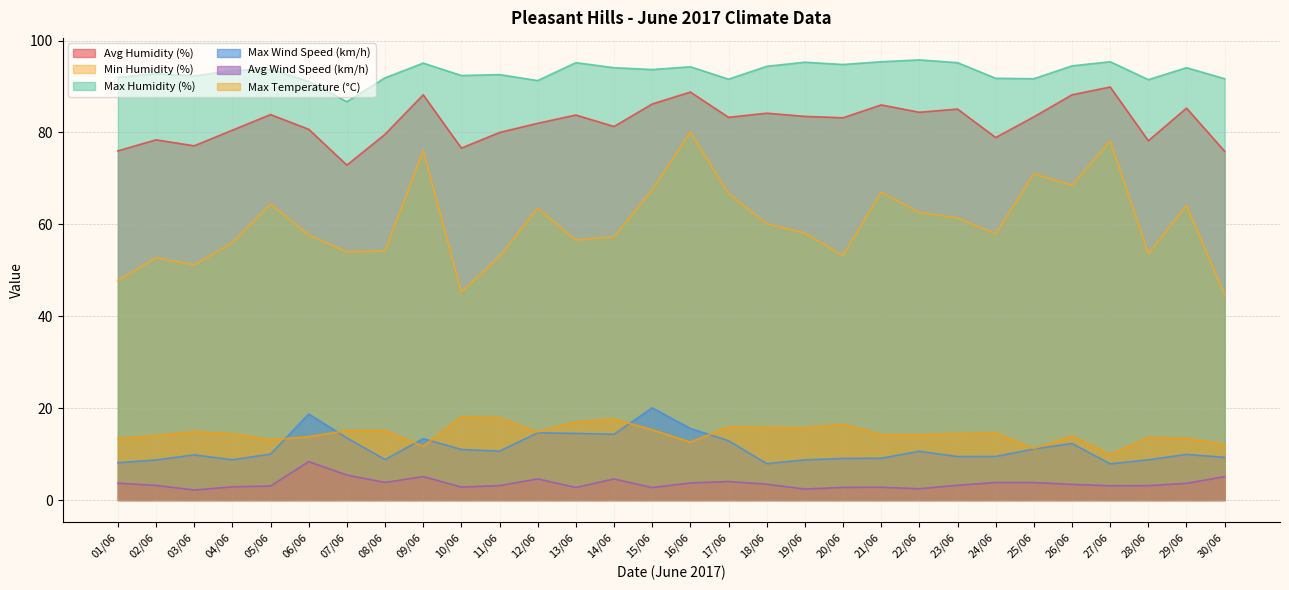

How many lines are shown in the chart?

6